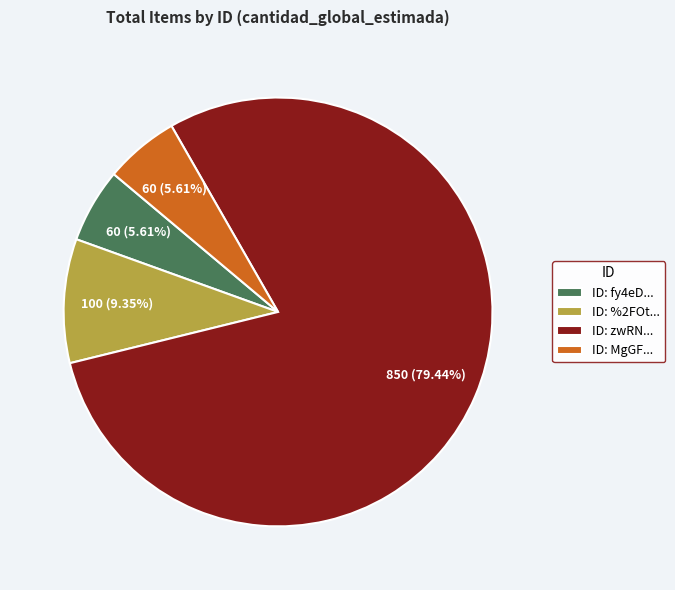

Combined, do ID: zwRN... and ID: MgGF... account for over 50%?

Yes